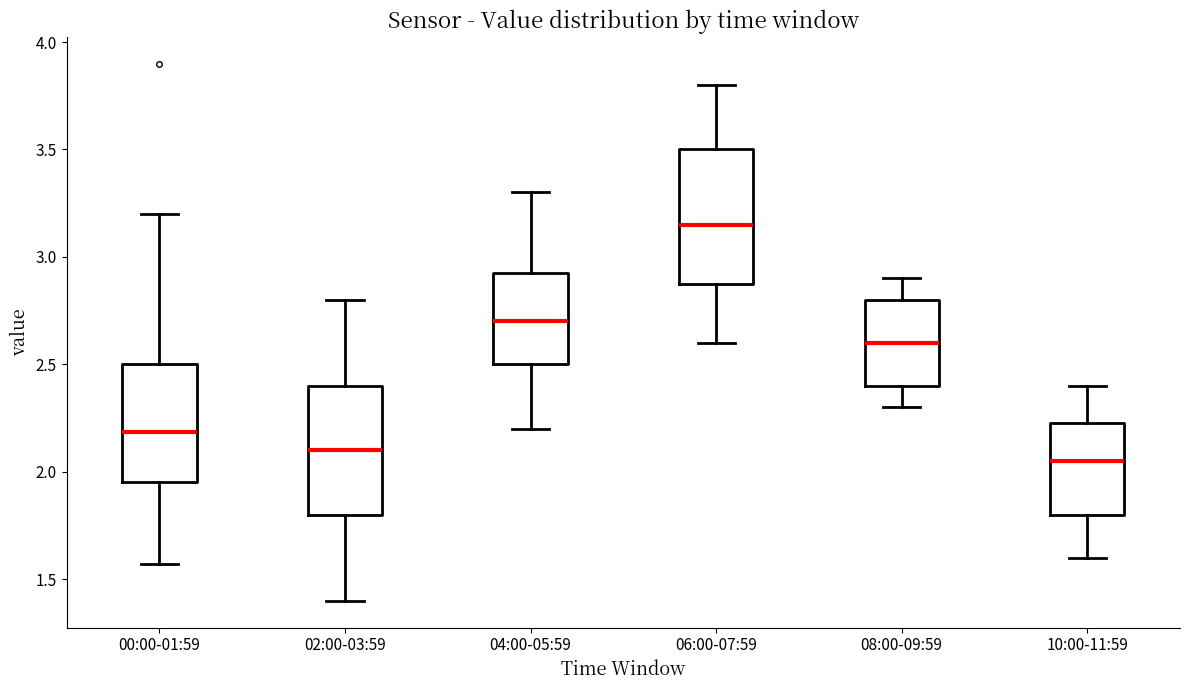

Where does the median line of the box for 06:00-07:59 sit on the y-axis? The values are not printed on the chart, so give them approximately, as read against the axis.

3.15